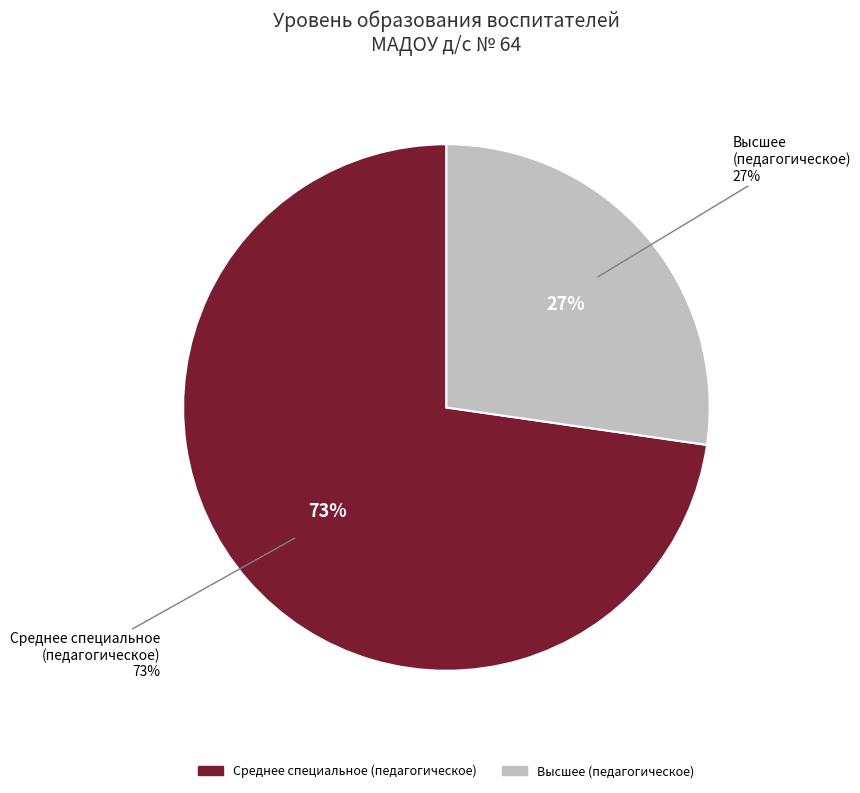

What is the largest slice in the pie chart?

Среднее специальное
(педагогическое)